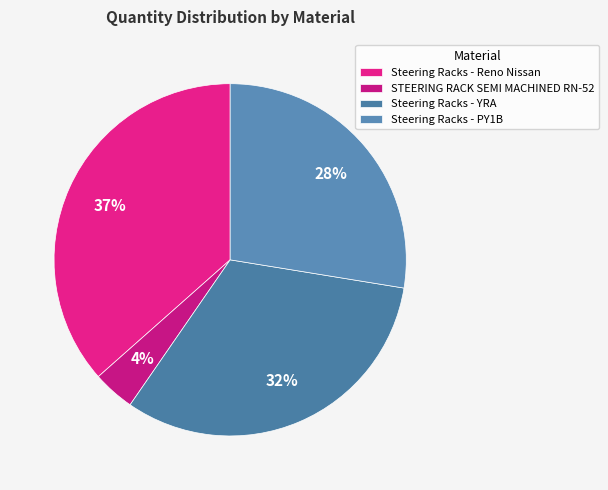

Which slice is the smallest?

STEERING RACK SEMI MACHINED RN-52